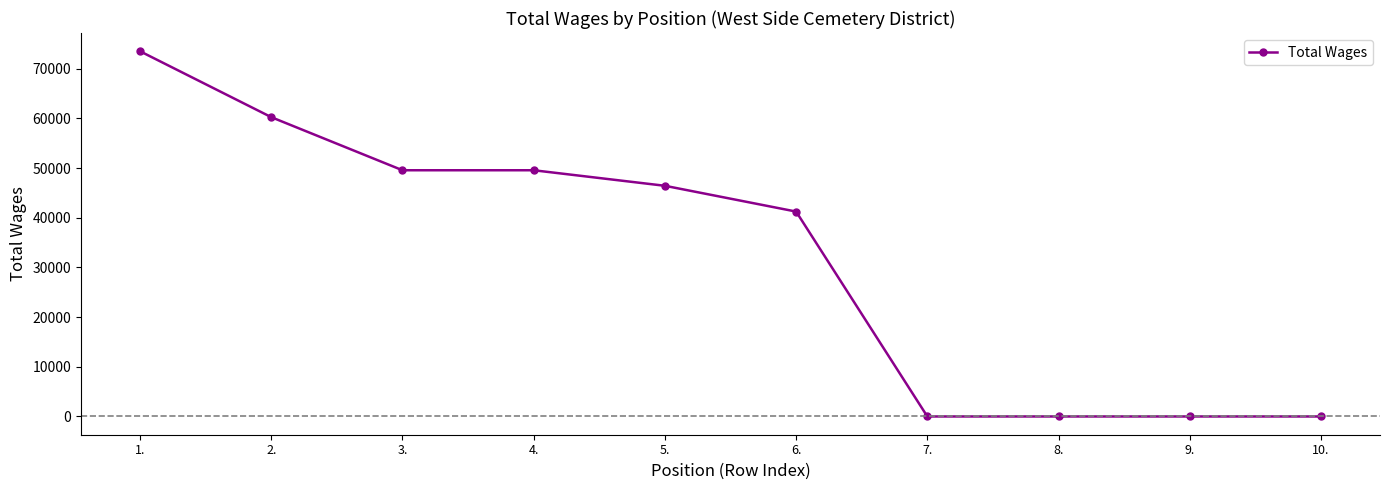

What is the value of the 4th point from the left?

49556